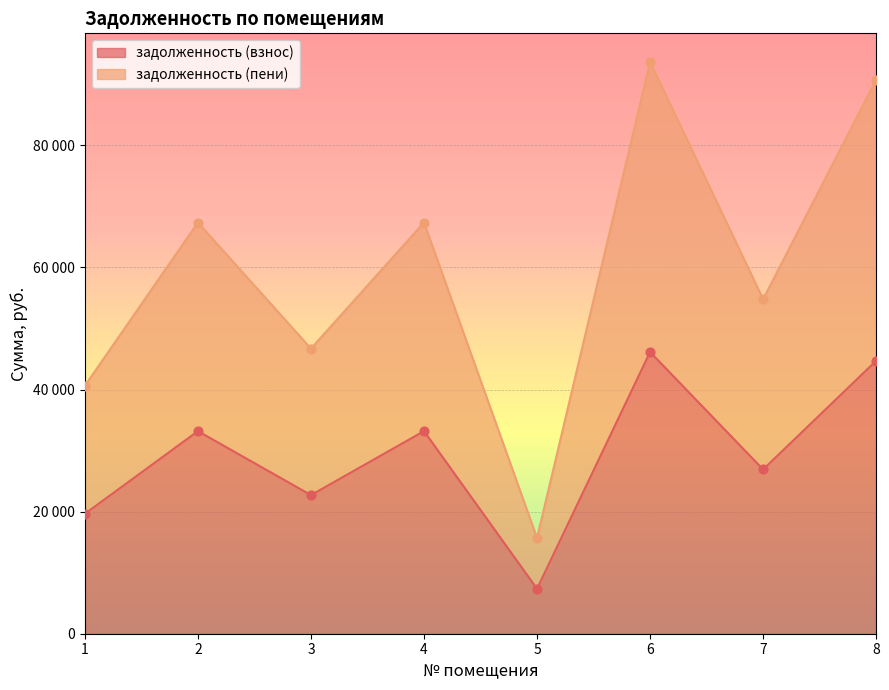

What are all the series names shown in the legend?

задолженность (взнос), задолженность (пени)